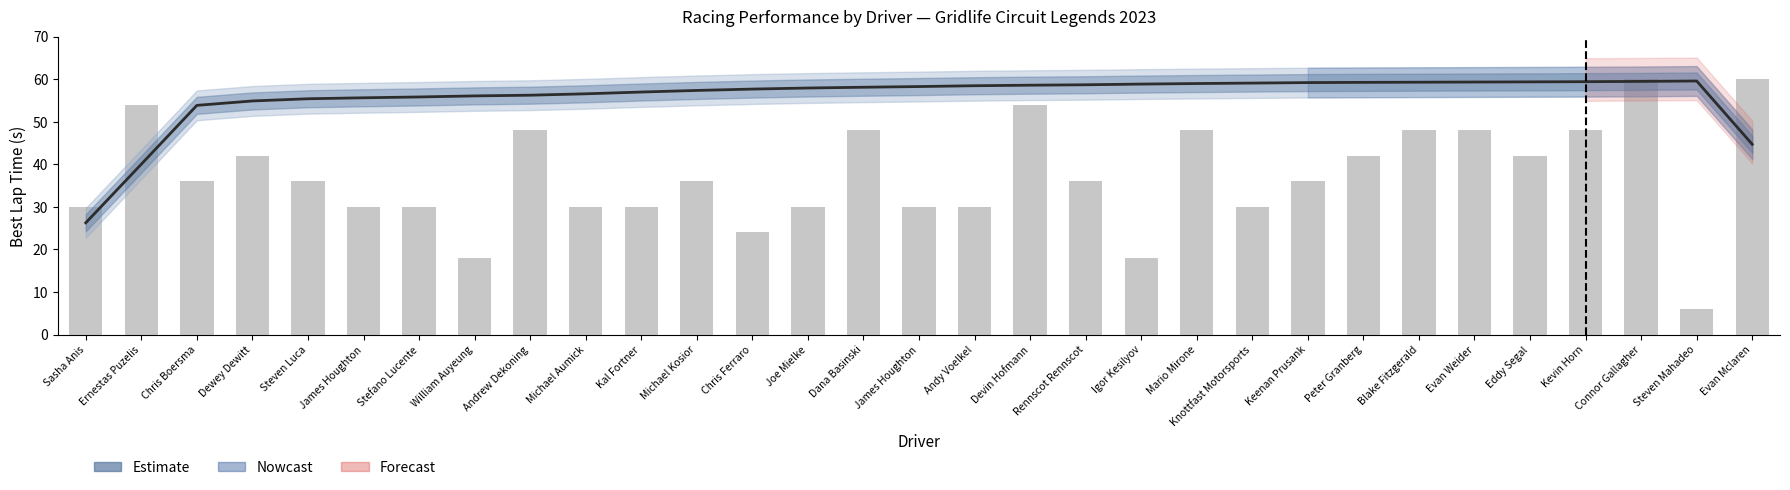

What is the sum of all Best Lap Smooth values?

1729.1